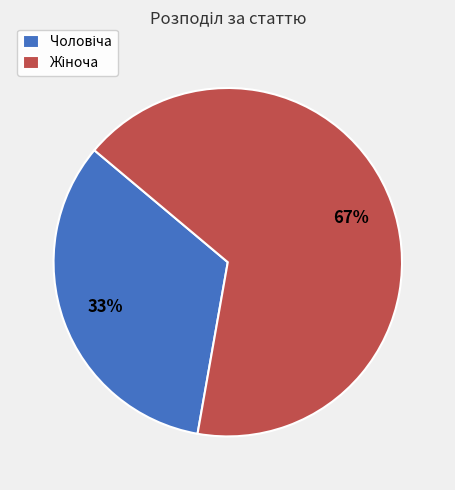

Is there a majority slice in this chart?

Yes